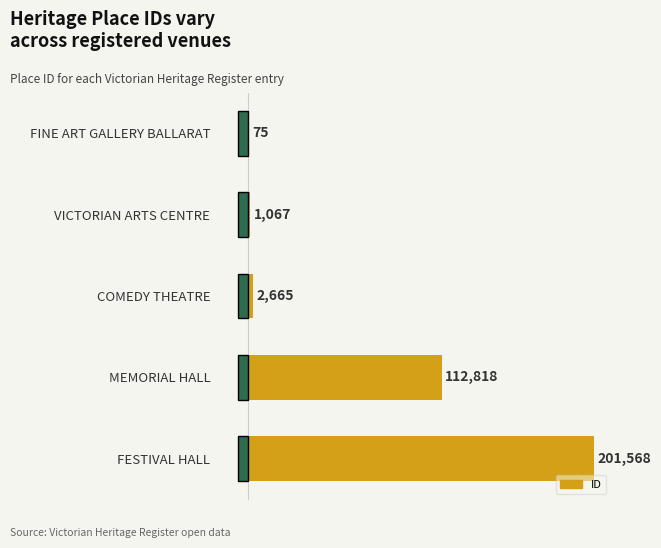

Reading bottom to top, extract all data points from this chart.

FESTIVAL HALL=201568	MEMORIAL HALL=112818	COMEDY THEATRE=2665	VICTORIAN ARTS CENTRE=1067	FINE ART GALLERY BALLARAT=75